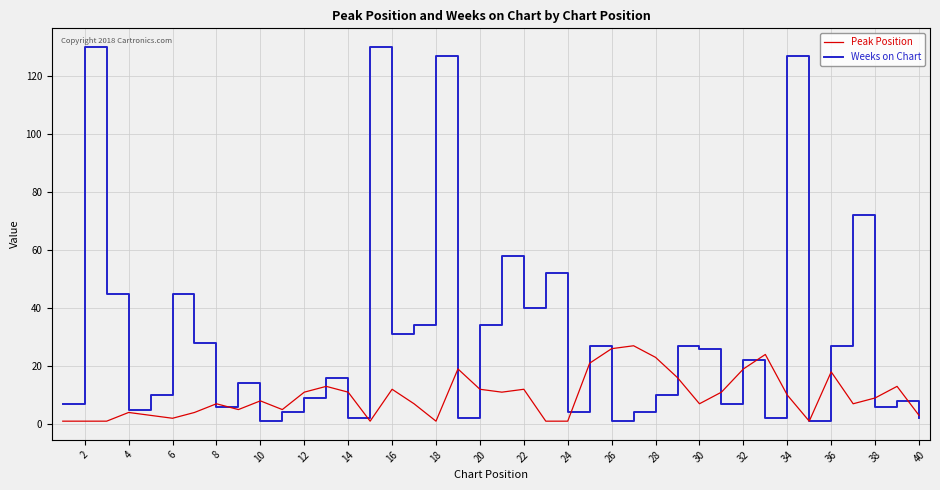

Which series has the largest total across all categories?

Weeks on Chart